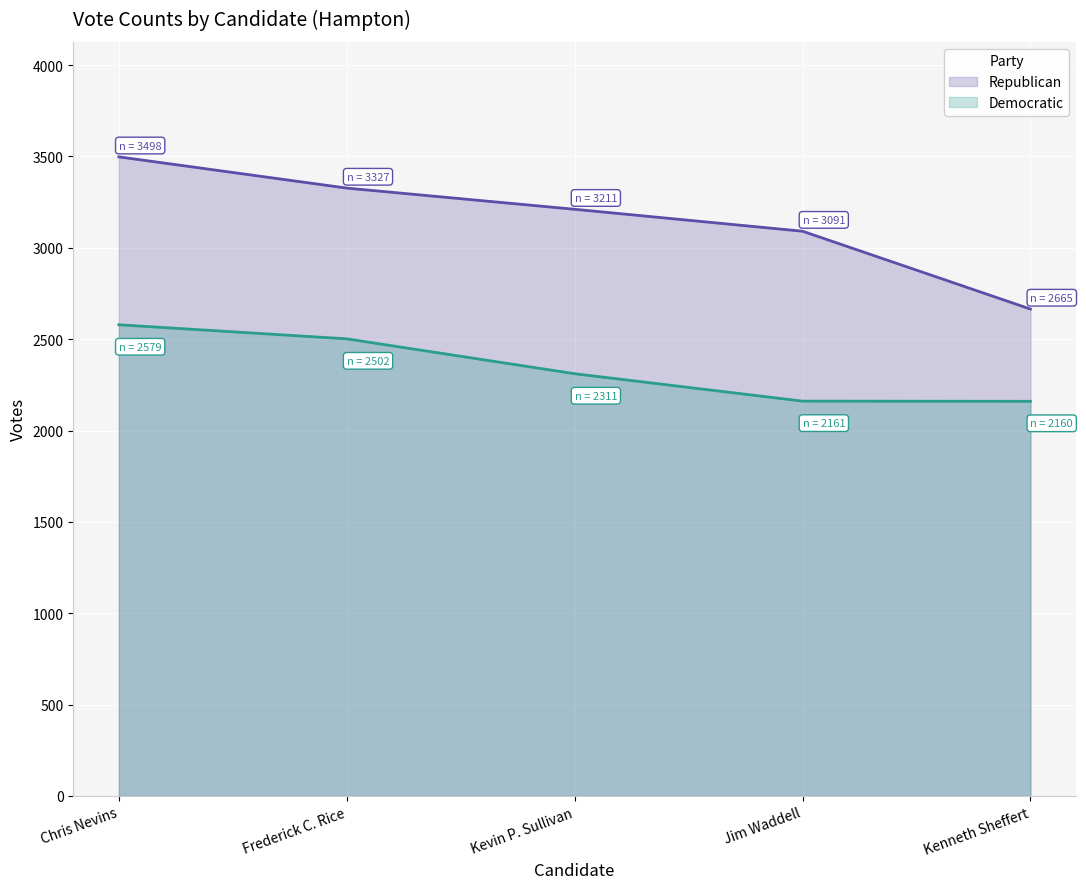

What is the value of the Democratic point at the 2nd from the left?

2502